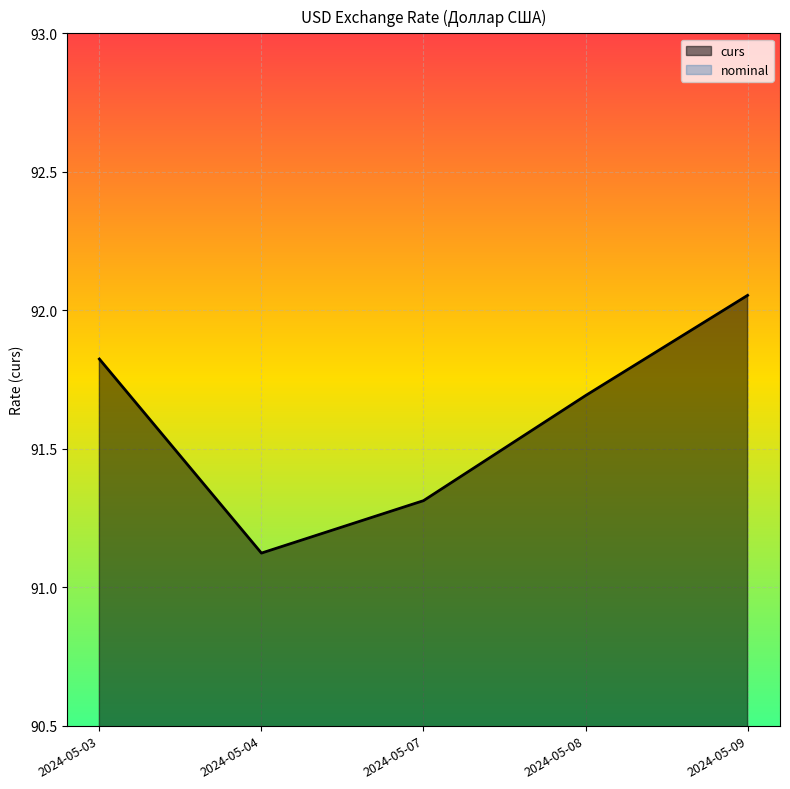

What is the approximate value at 2024-05-08?

91.7